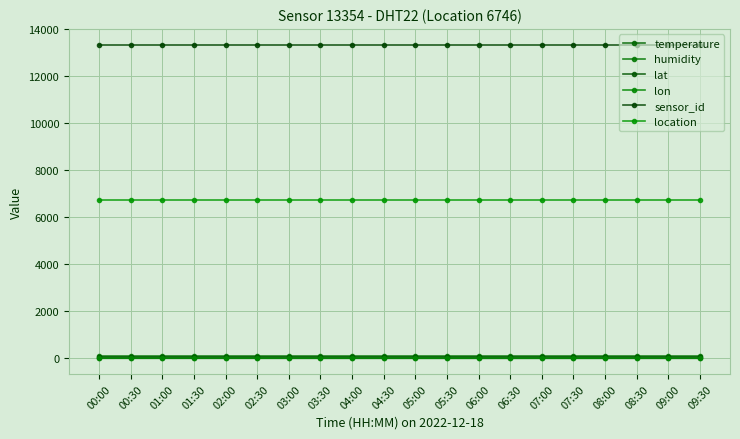

Between 04:00 and 07:00, which series saw the biggest shift?

temperature